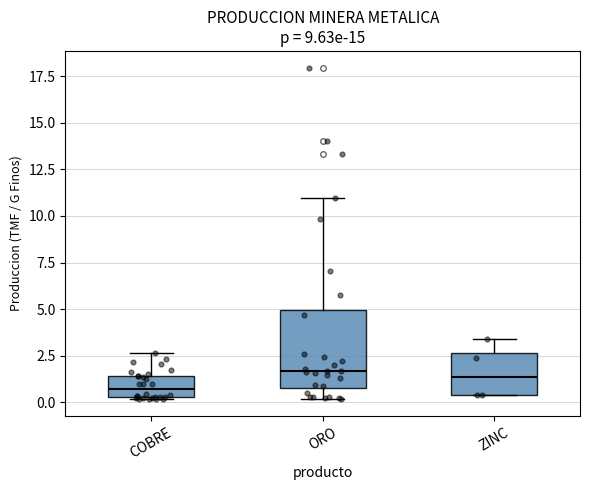

Reading left to right, read every box against the y-axis: the position of its median line, the range the box covers, and the ends of its whiskers. The values are not printed on the chart, so give them approximately, as read against the axis.

COBRE: median 0.5 (inside the box), box 0.5 to 1.5, whiskers 0.0 to 2.5
ORO: median 1.5, box 1.0 to 5.0, whiskers 0.0 to 11.0
ZINC: median 1.5, box 0.5 to 2.5, whiskers 0.5 to 3.5